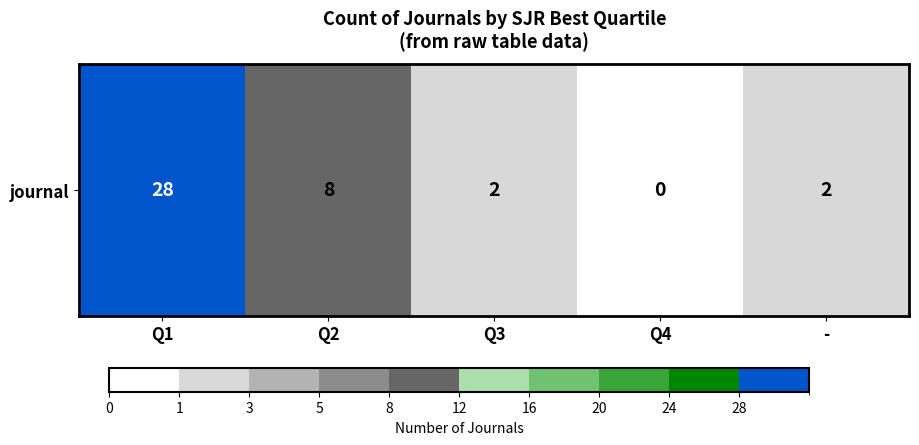

What is the sum of all values?

40